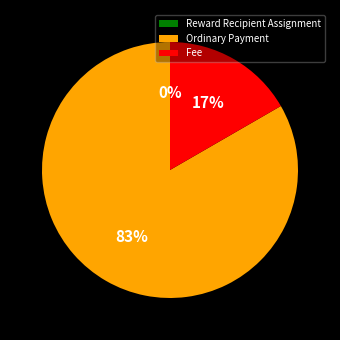

True or false: Ordinary Payment accounts for 68% of the total.

False